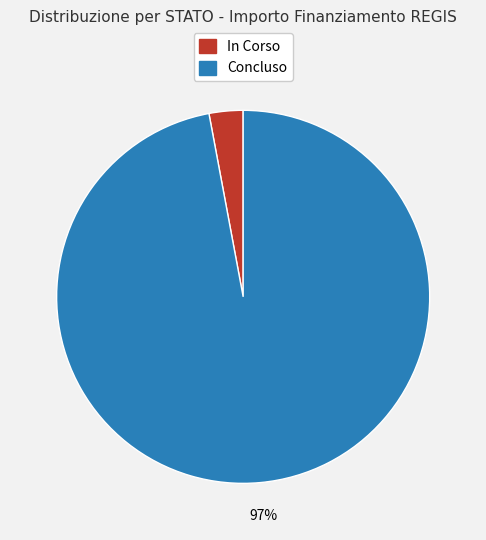

Combined, do In Corso and Concluso account for over 50%?

Yes